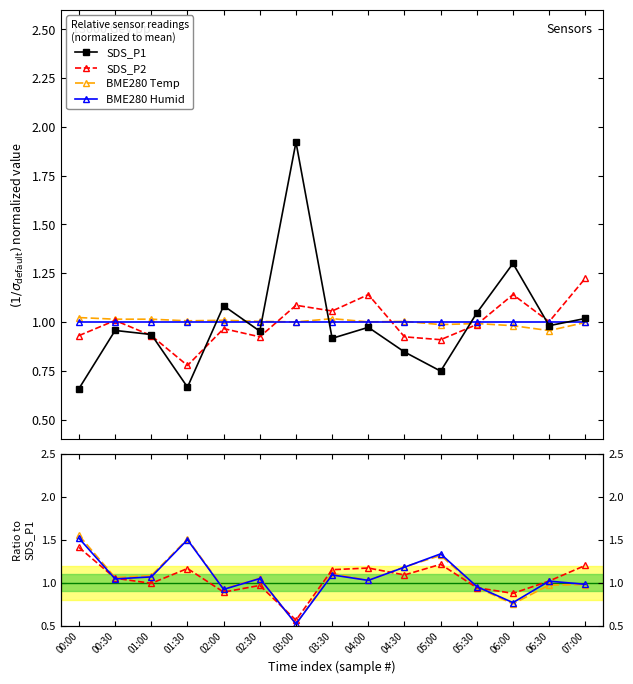

How many distinct data groups are displayed?

4